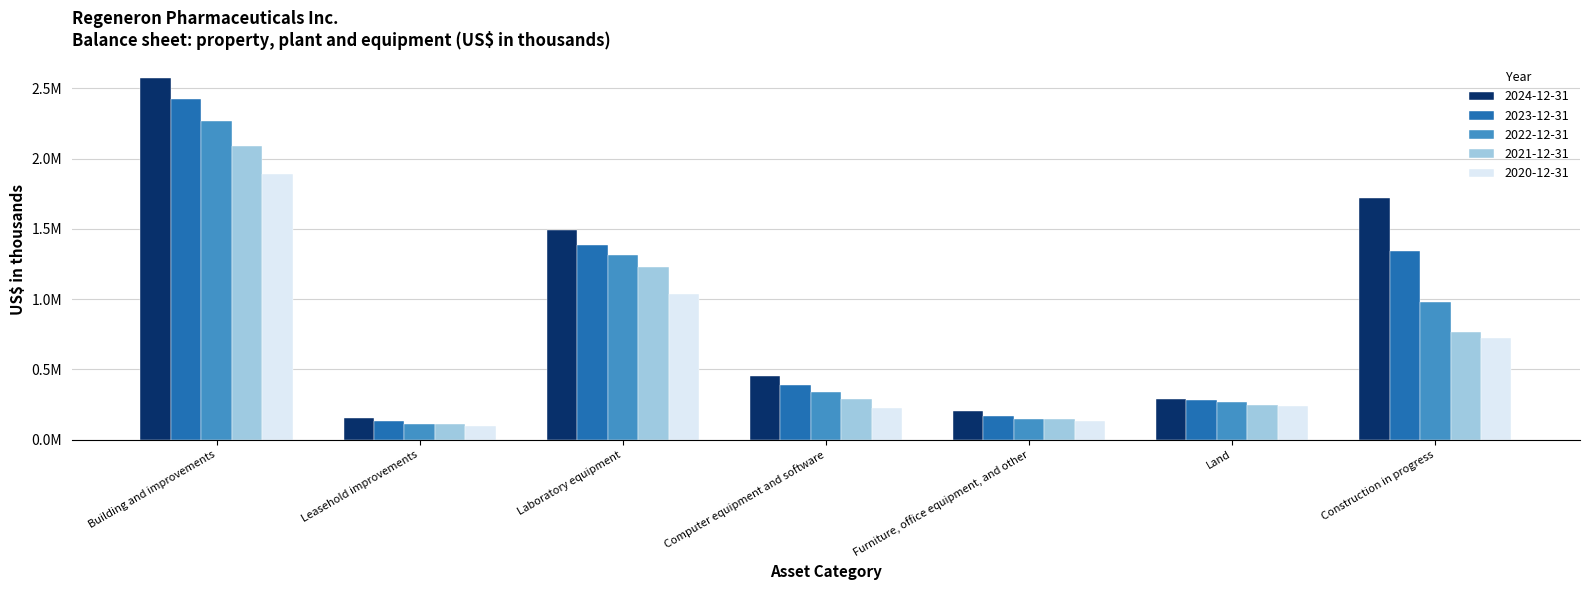

Rank the series by their average value, from highest to lowest.

2024-12-31, 2023-12-31, 2022-12-31, 2021-12-31, 2020-12-31